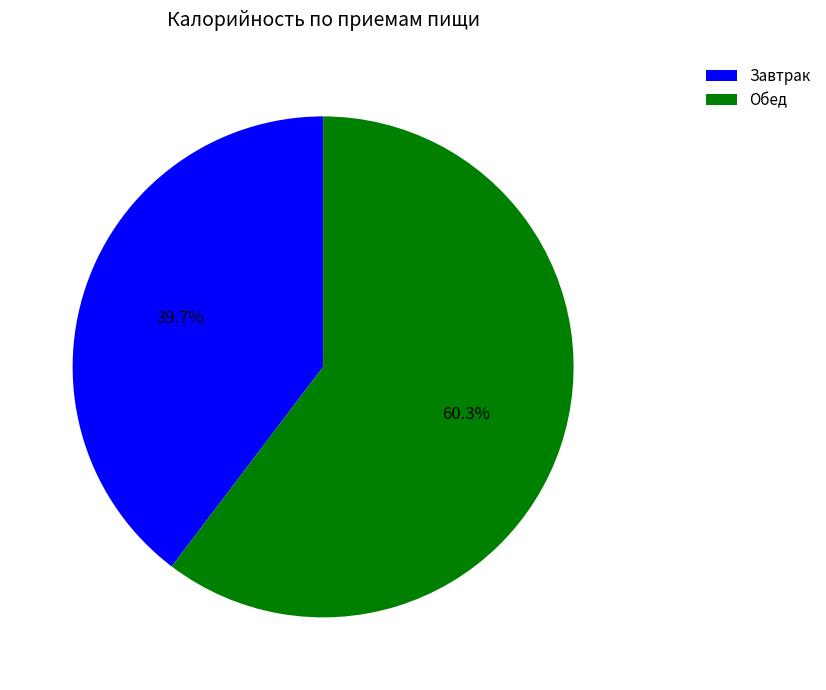

To the nearest percent, what is the difference between the largest and smallest slice percentages?

21%